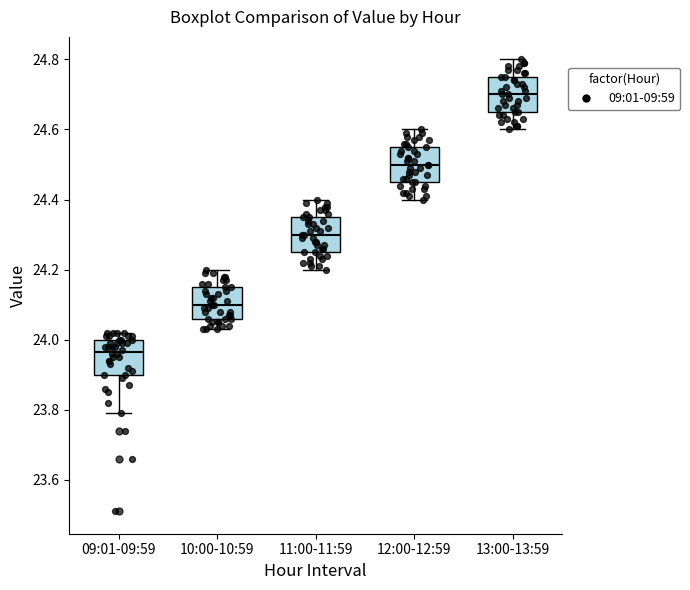

Where is the upper edge of the box for 09:01-09:59 on the y-axis? The values are not printed on the chart, so give them approximately, as read against the axis.

24.00